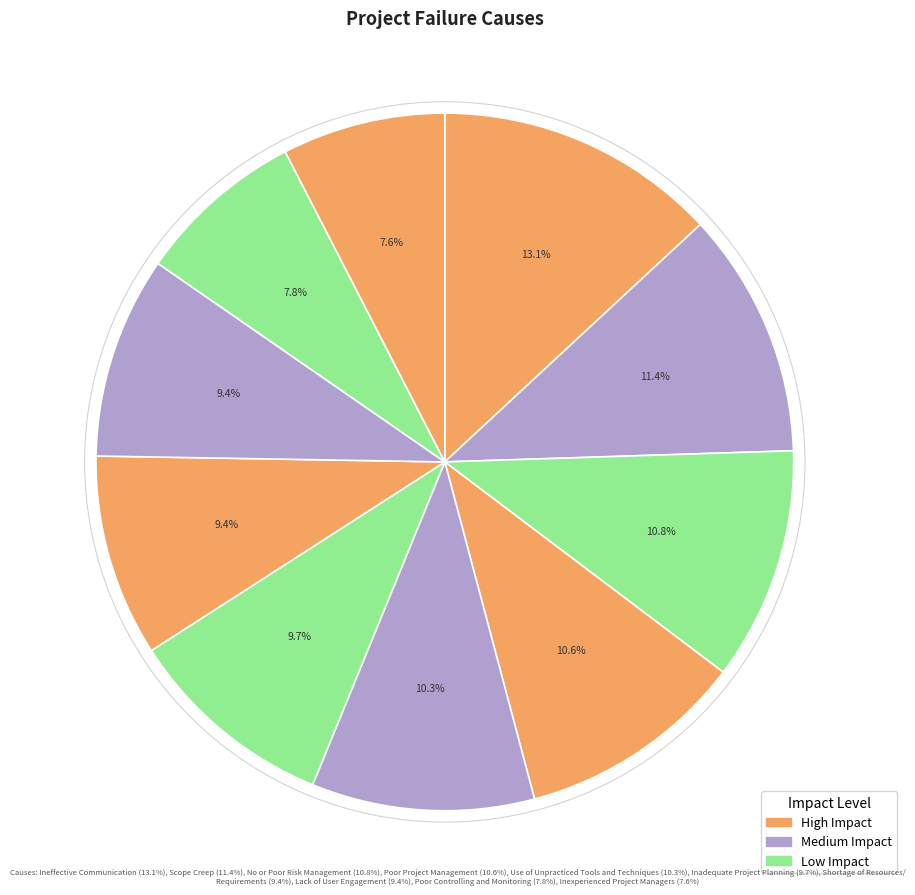

How many segments does this pie chart have?

10